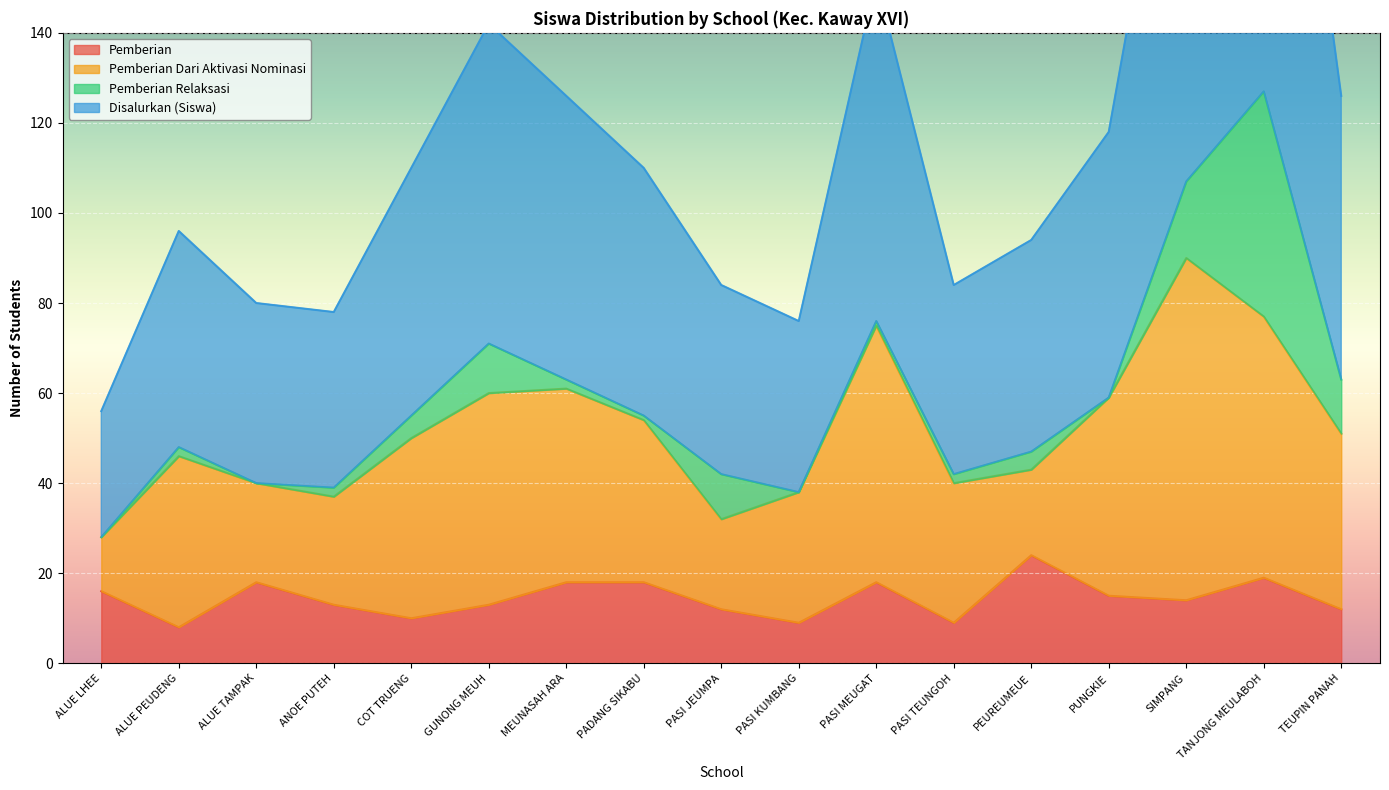

What is the difference between the maximum and second lowest values in the Disalurkan (Siswa) series?

89